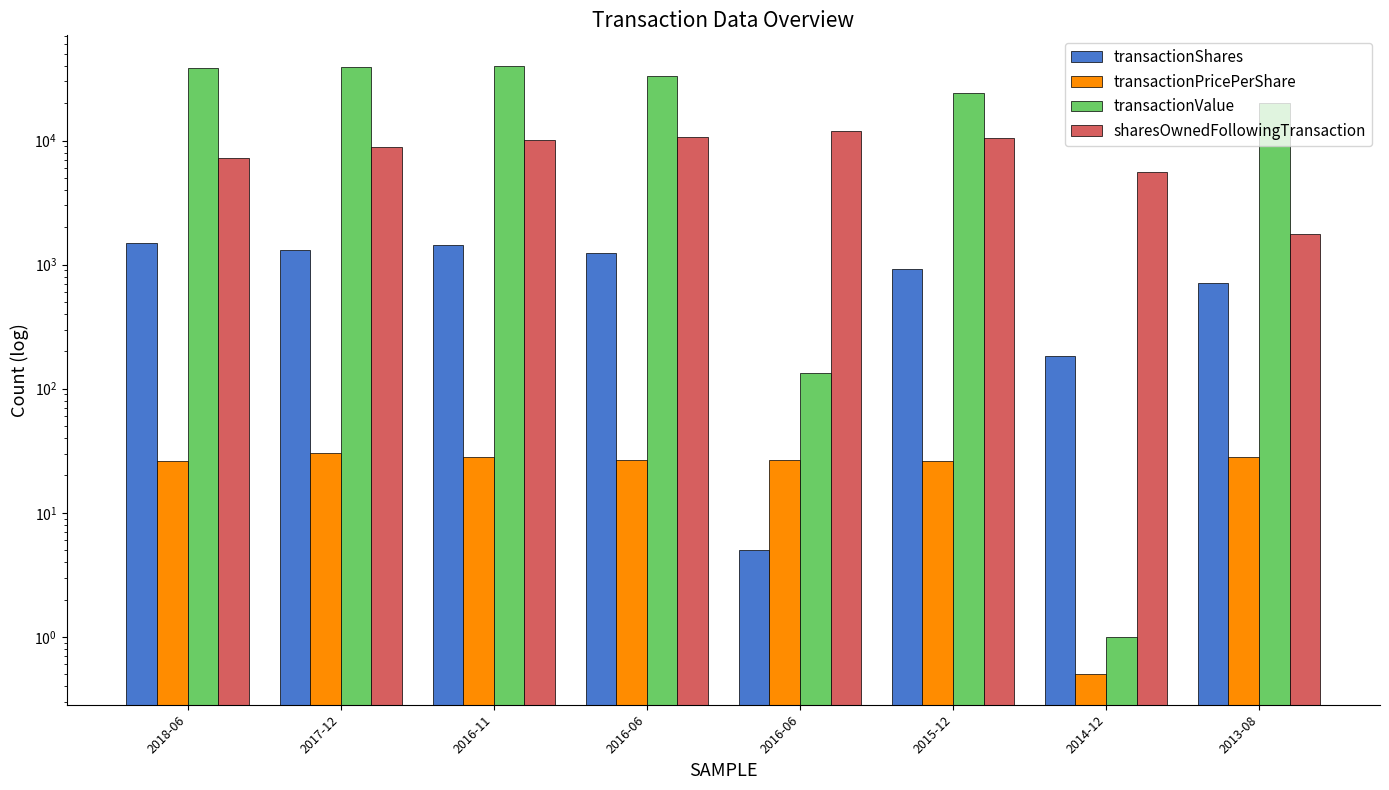

Which category has the lowest value across all series?

2014-12